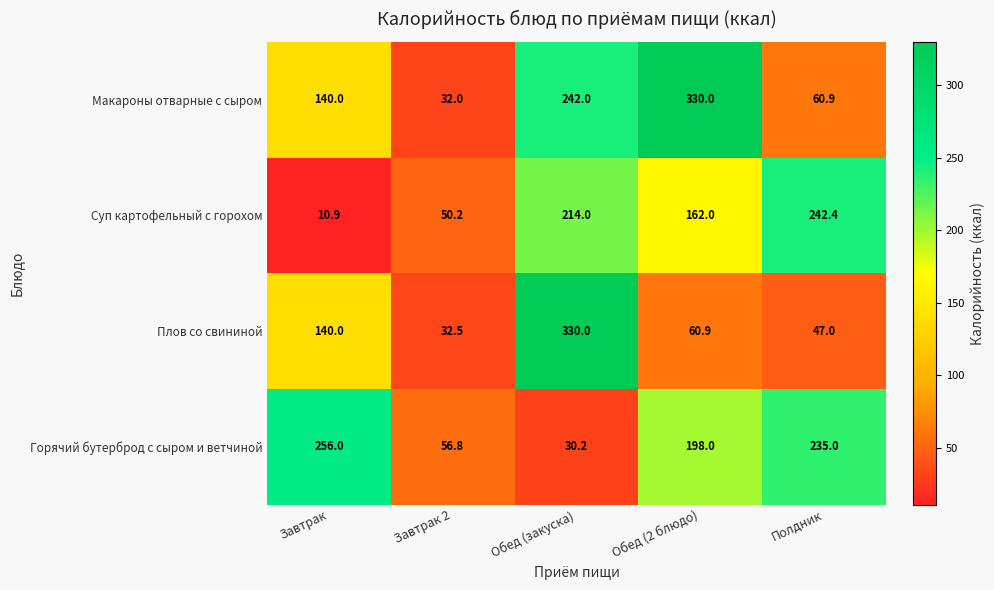

Reading left to right, what are all the values shown in this chart?

Макароны отварные с сыром: Завтрак=140.0	Завтрак 2=32.0	Обед (закуска)=242.0	Обед (2 блюдо)=330.0	Полдник=60.9
Суп картофельный с горохом: Завтрак=10.9	Завтрак 2=50.2	Обед (закуска)=214.0	Обед (2 блюдо)=162.0	Полдник=242.4
Плов со свининой: Завтрак=140.0	Завтрак 2=32.5	Обед (закуска)=330.0	Обед (2 блюдо)=60.9	Полдник=47.0
Горячий бутерброд с сыром и ветчиной: Завтрак=256.0	Завтрак 2=56.8	Обед (закуска)=30.2	Обед (2 блюдо)=198.0	Полдник=235.0